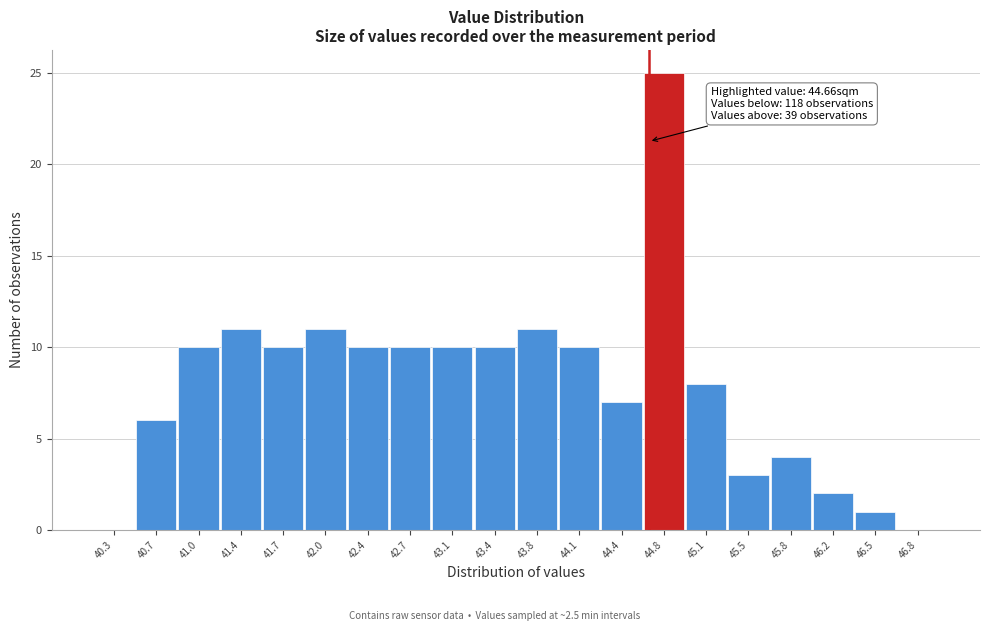

Which range on the x-axis has the tallest bar?

44.60 to 44.95